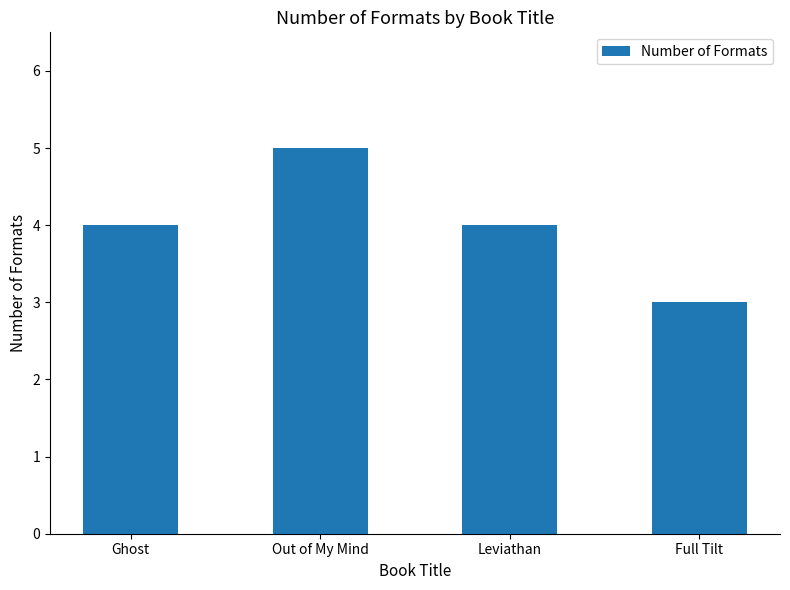

What is the label of the 4th bar from the left?

Full Tilt